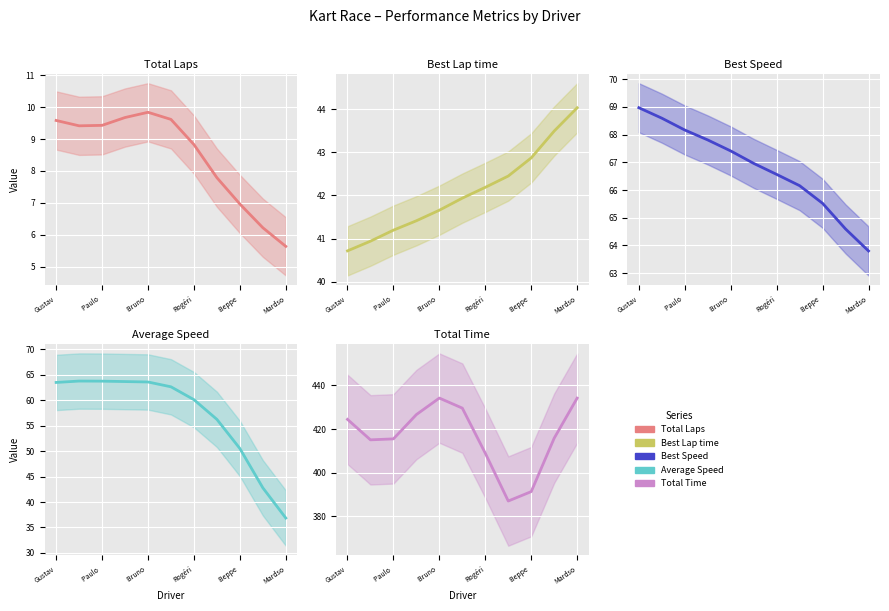

At Gustav, list the series in order from largest to smallest.

Total Time, Best Speed, Average Speed, Best Lap time, Total Laps